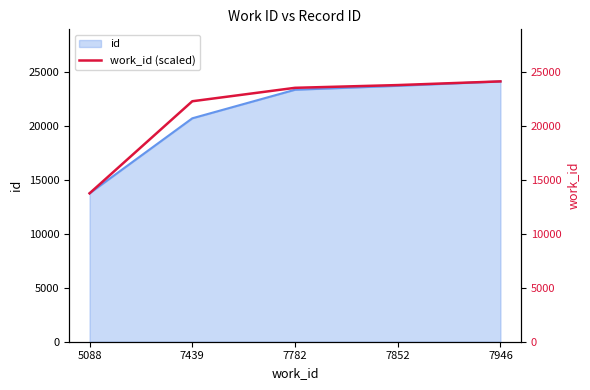

The chart shows a value of 23760.2 at 7852. True or false?

True